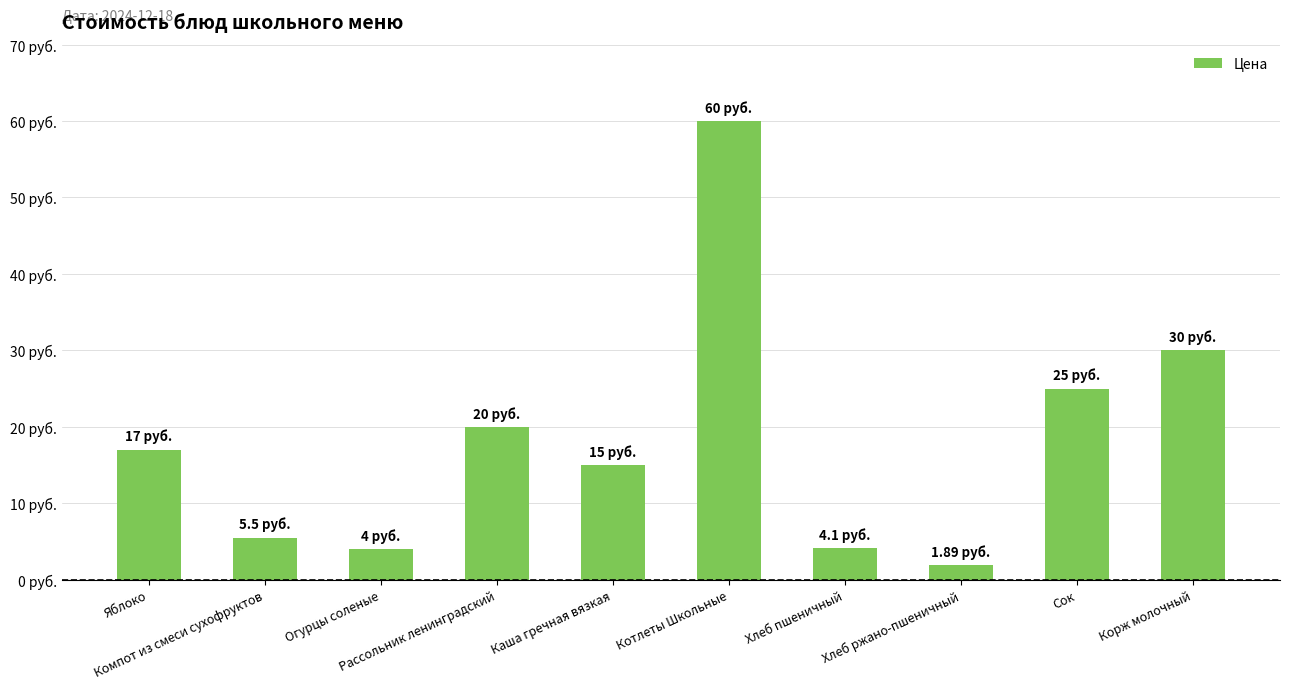

What is the difference between the maximum and second lowest values?

56.0